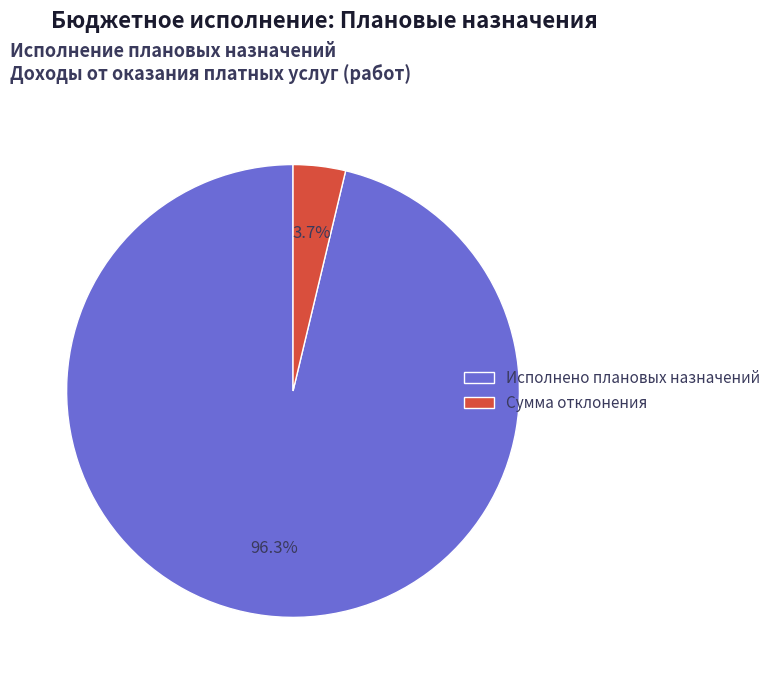

To the nearest percent, what is the combined percentage of Исполнено плановых назначений and Сумма отклонения?

100%